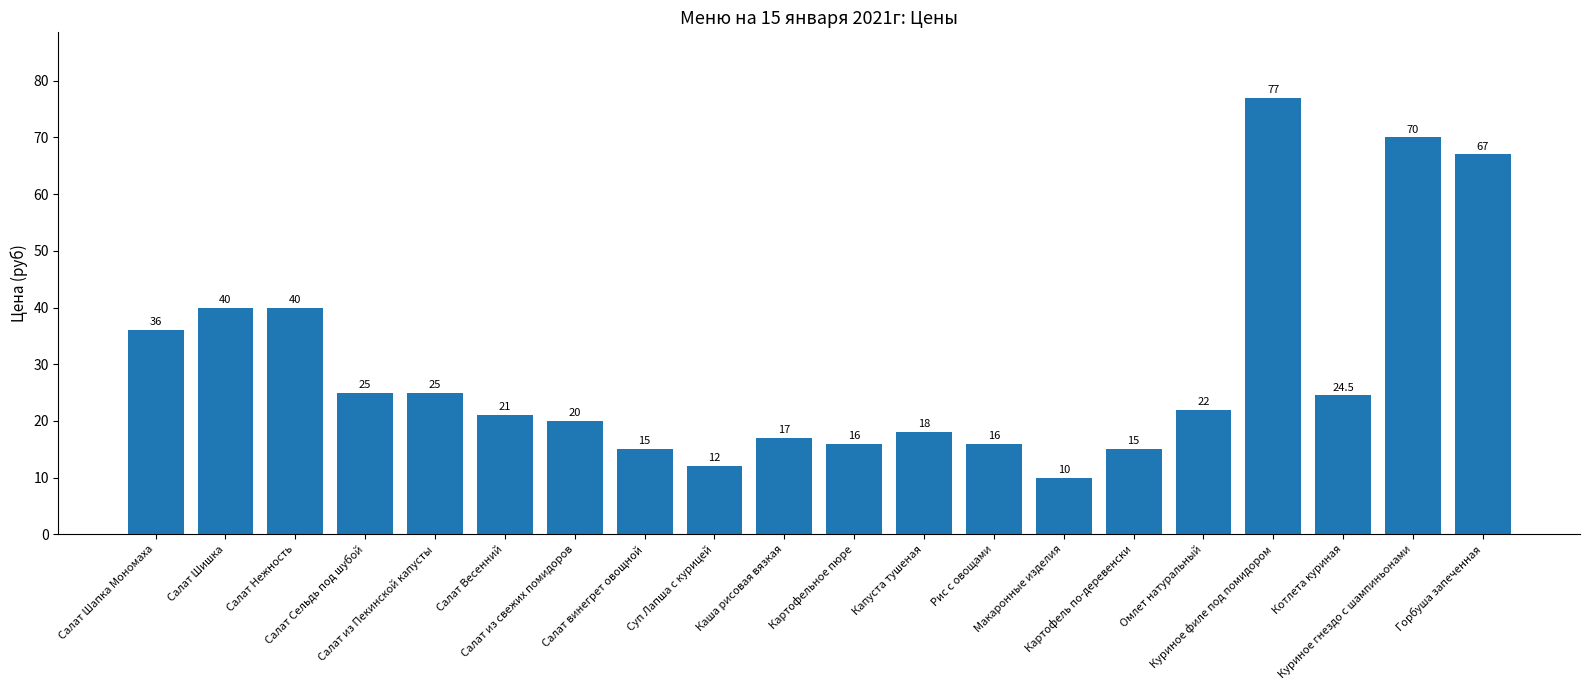

What is the difference between the values at Картофель по-деревенски and Горбуша запеченная?

52.0